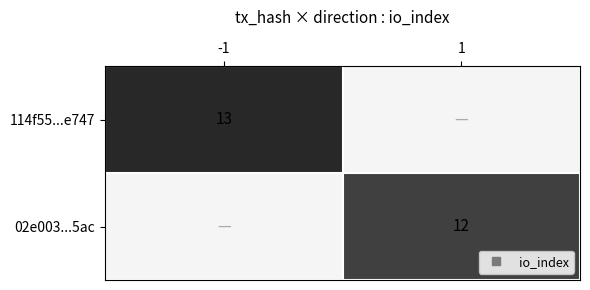

At how many categories does at least one series exceed 12?

1